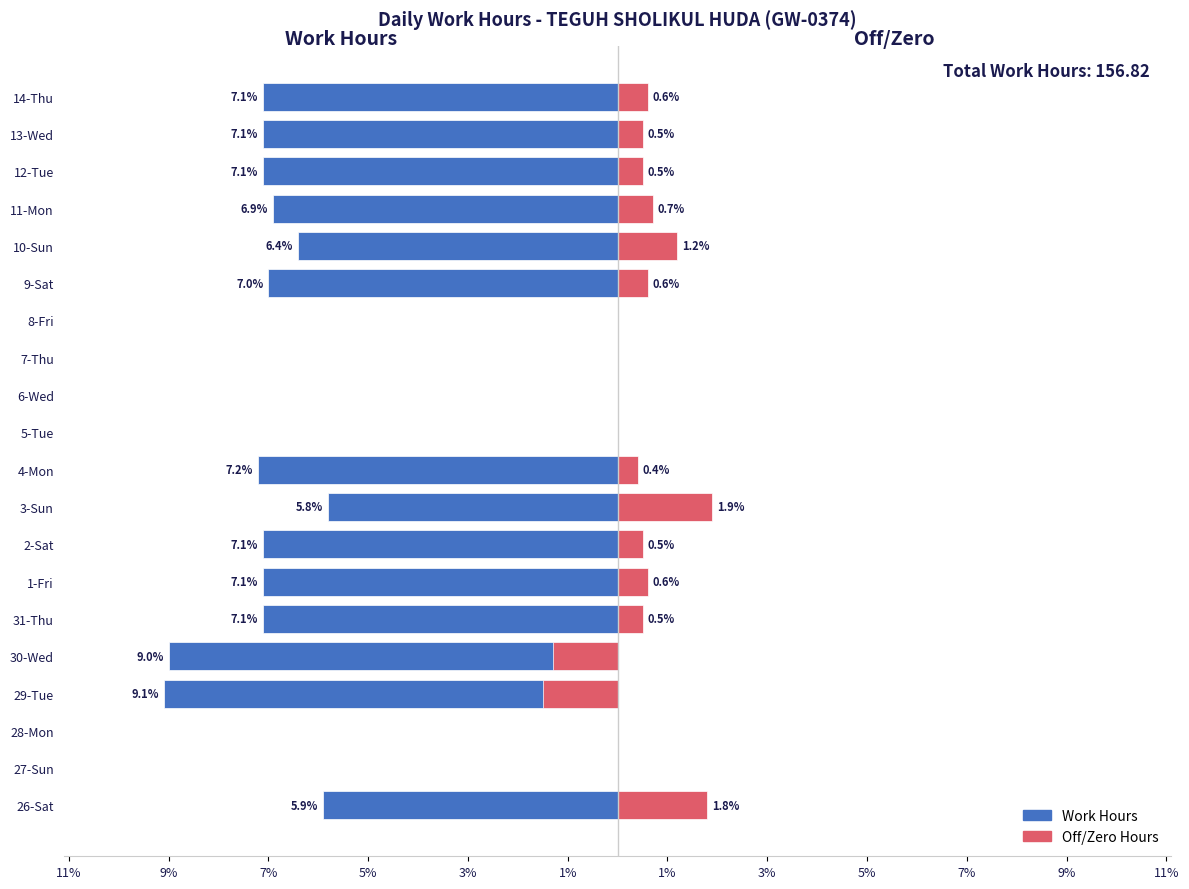

Which series changed the most between 28-Mon and 8-Fri?

Work Hours